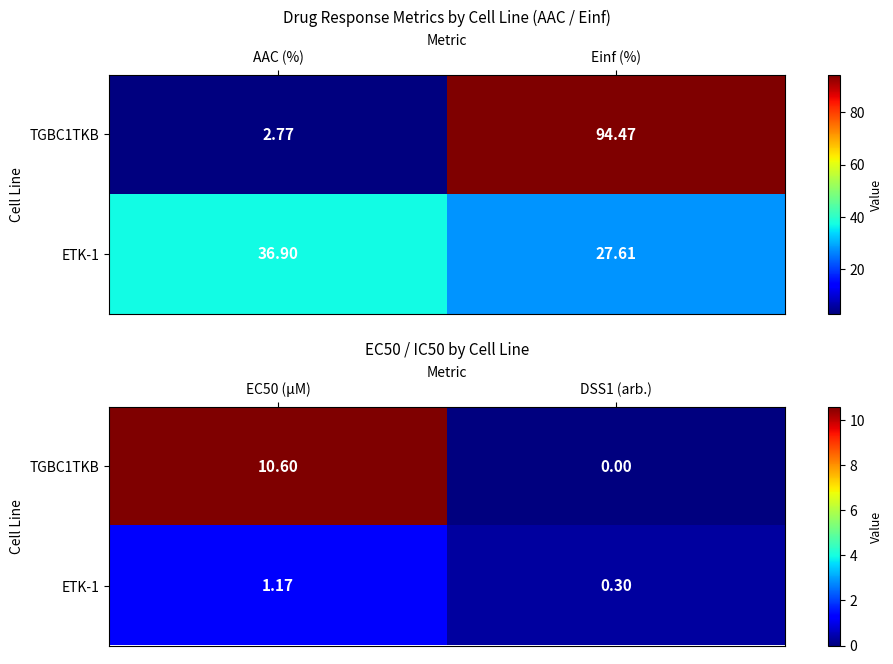

Which series has the widest spread of values?

TGBC1TKB